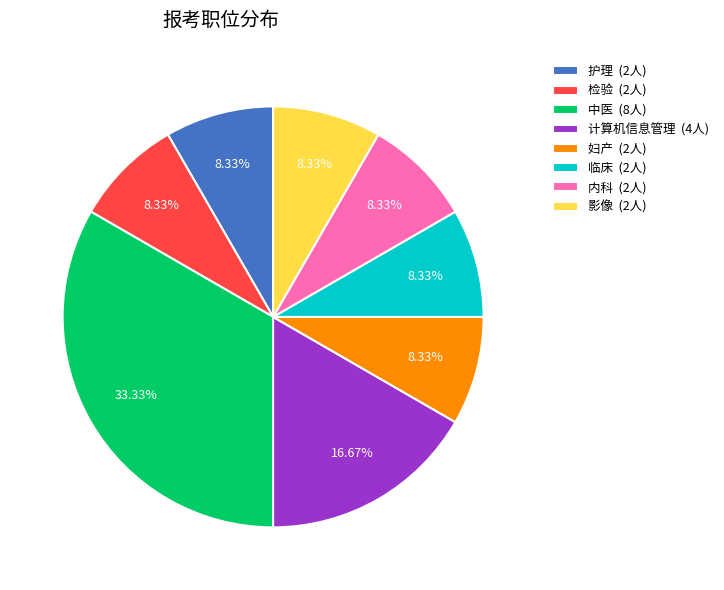

Which slice is the largest?

中医